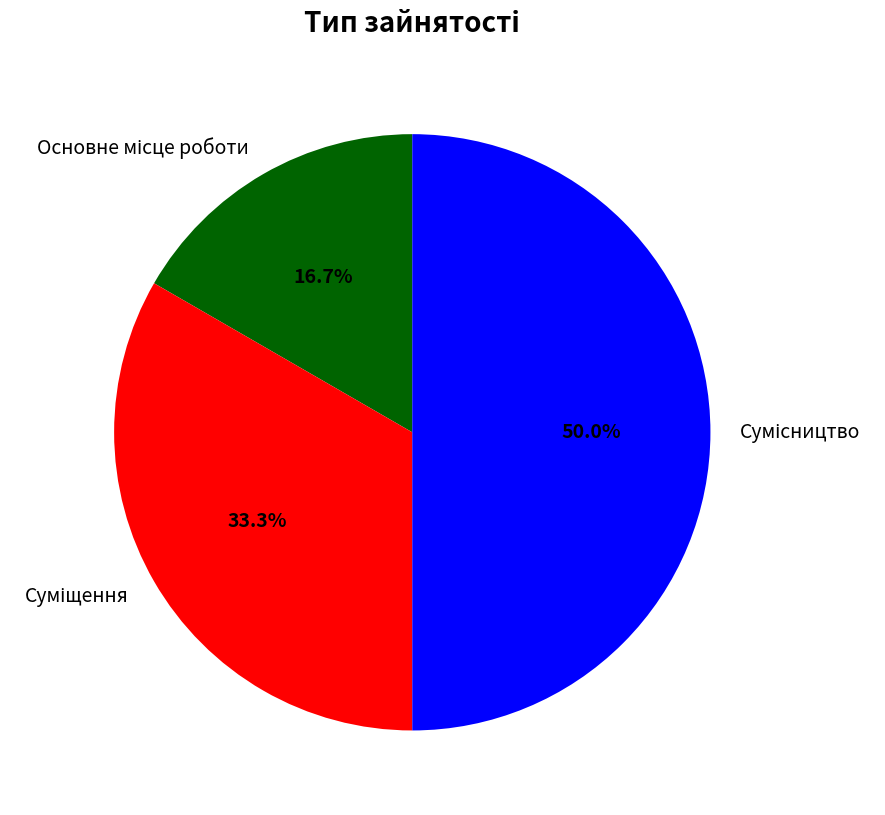

Which category has the smallest portion of the pie?

Основне місце роботи